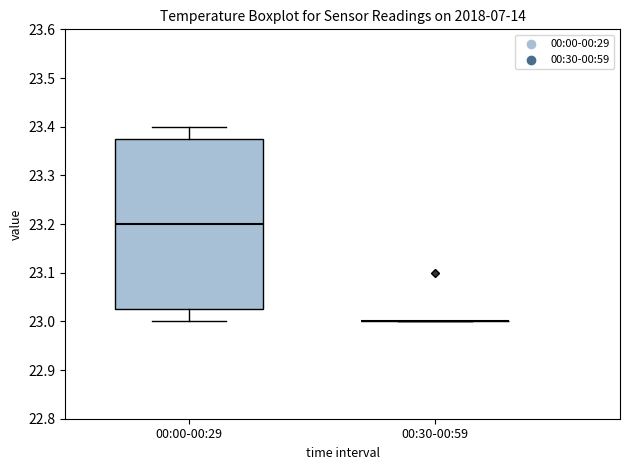

Reading left to right, read every box against the y-axis: the position of its median line, the range the box covers, and the ends of its whiskers. The values are not printed on the chart, so give them approximately, as read against the axis.

00:00-00:29: median 23.20, box 23.03 to 23.38, whiskers 23.00 to 23.40
00:30-00:59: box collapsed to a line at 23.00, whiskers 23.00 to 23.00